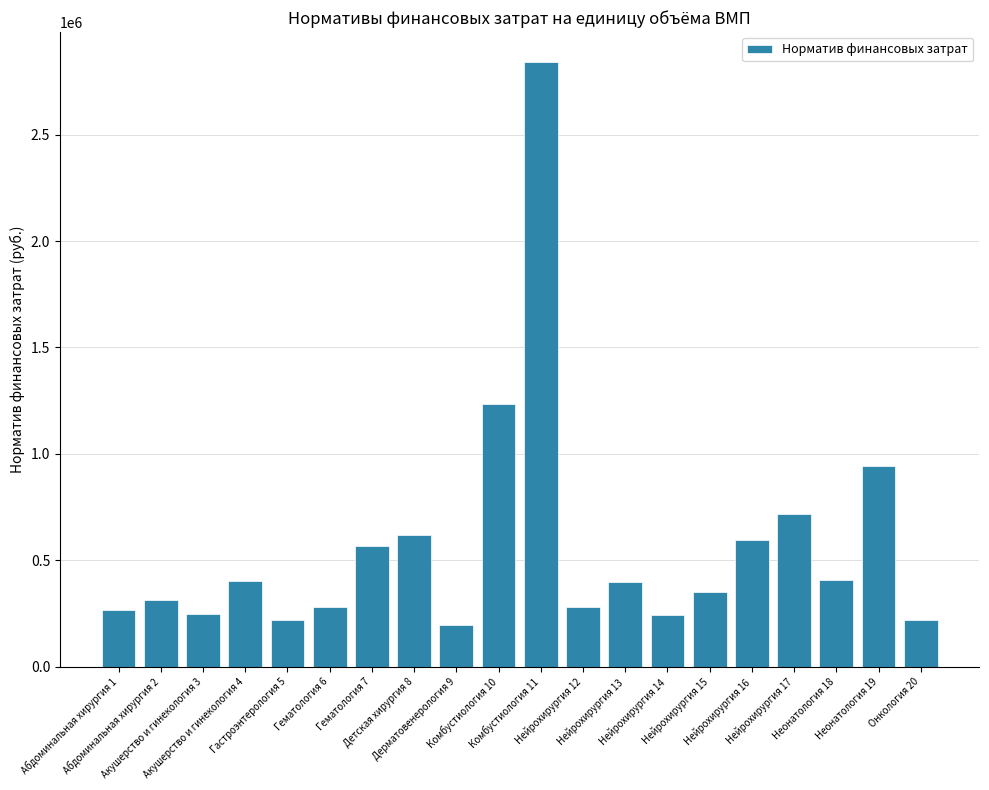

What is the difference between the maximum and second lowest values?

2619234.1